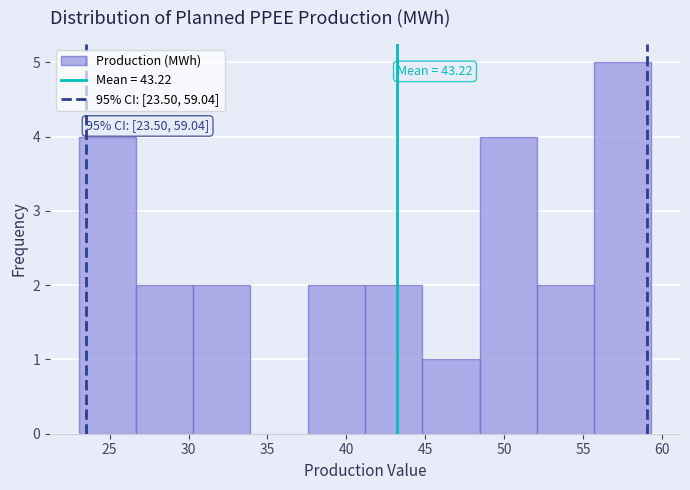

Over which range of the x-axis is the bar tallest?

55.5 to 59.5